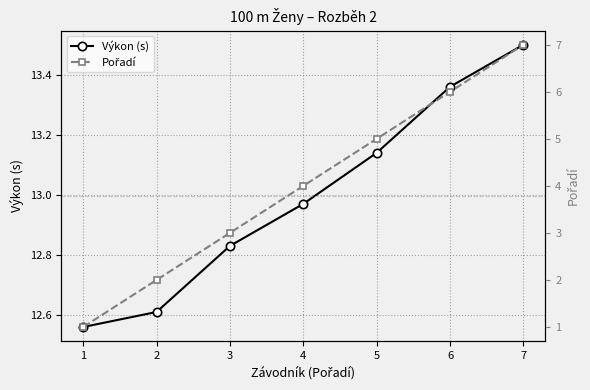

What is the value of the Pořadí point at the 7th from the left?

7.0